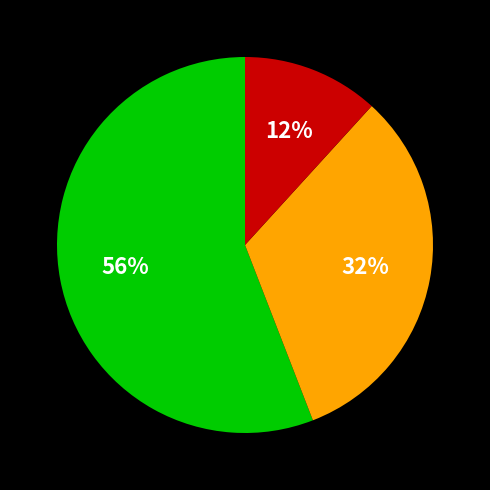

To the nearest percent, what is the difference between the largest and smallest slice percentages?

44%